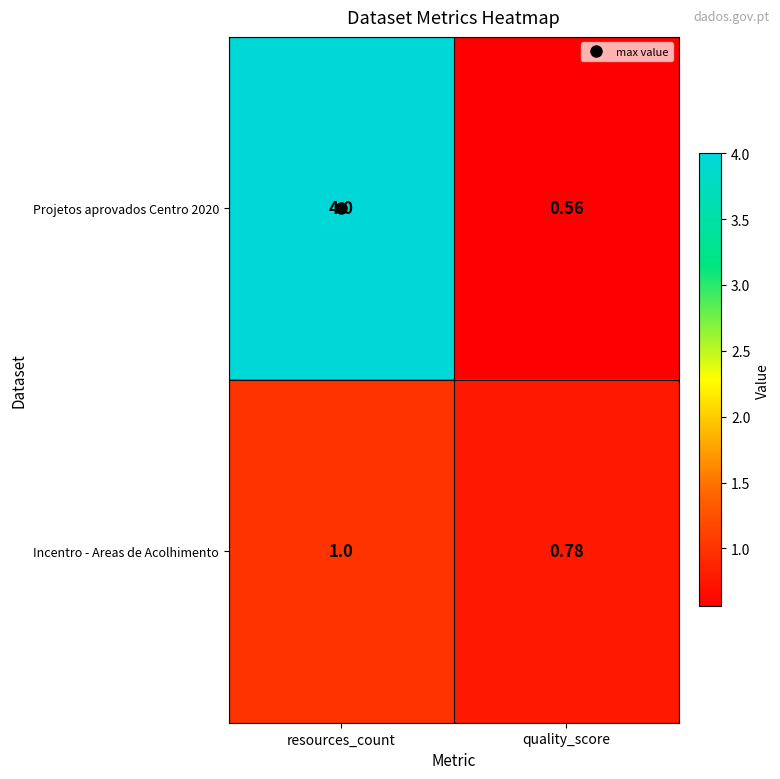

At which category does the chart reach its minimum across all series?

quality_score